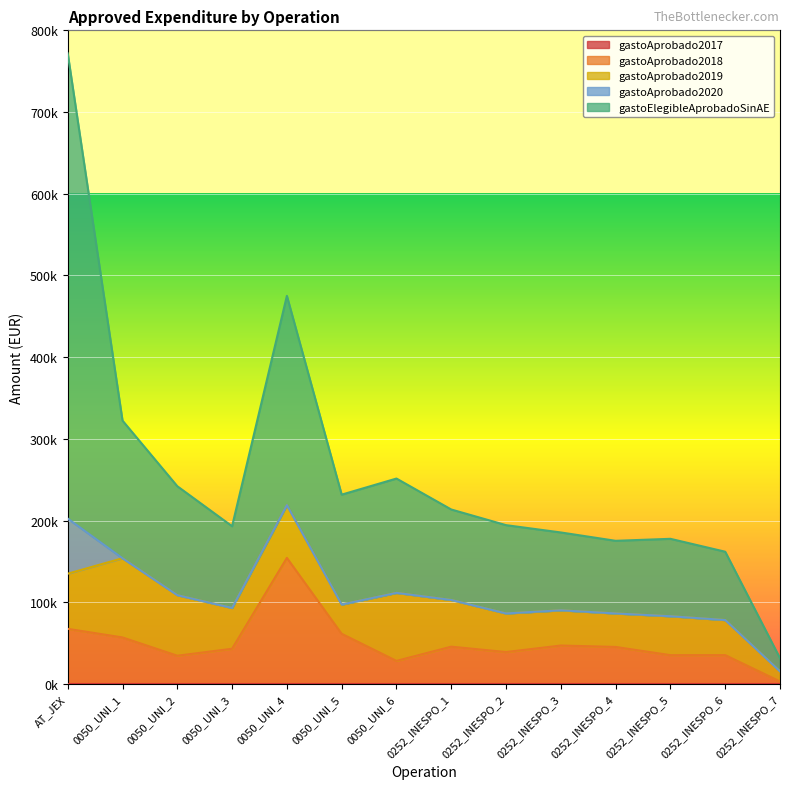

At AT_JEX, list the series in order from smallest to largest.

gastoAprobado2017, gastoAprobado2018, gastoAprobado2019, gastoAprobado2020, gastoElegibleAprobadoSinAE